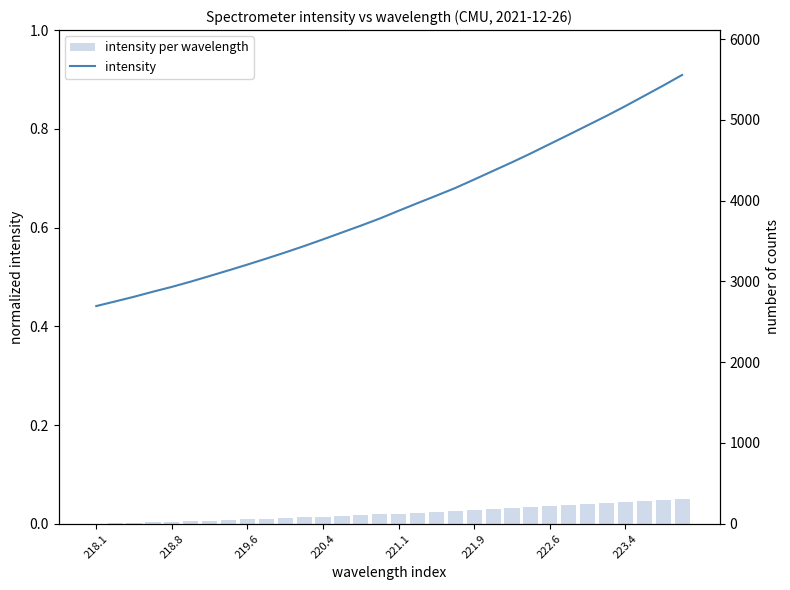

Rank the series by their maximum value, from highest to lowest.

intensity, intensity per wavelength